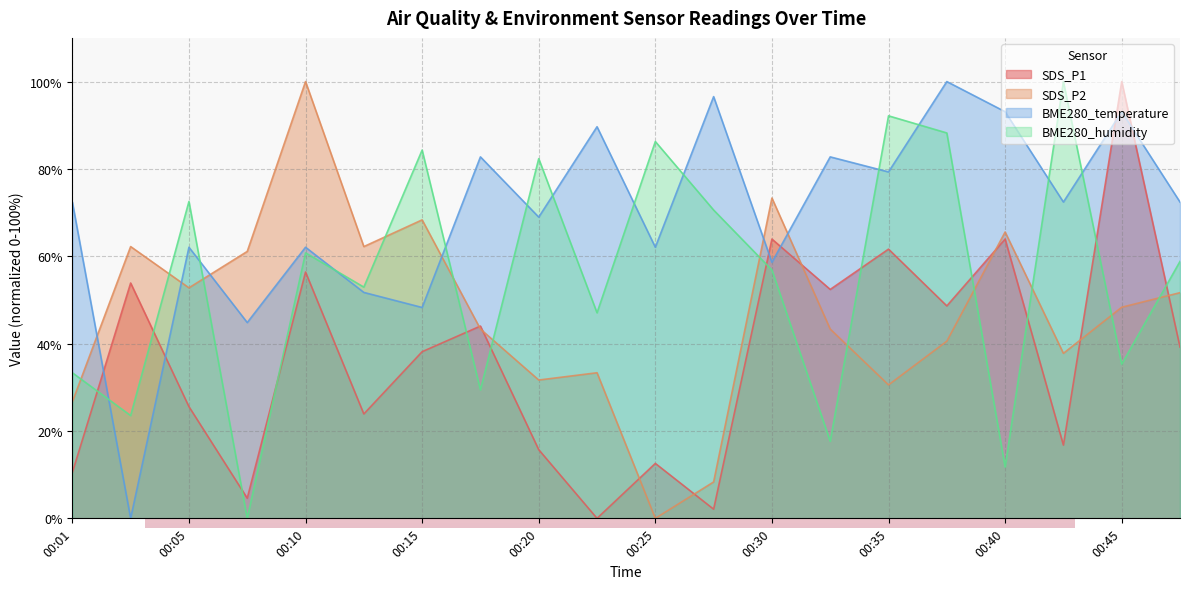

In SDS_P1, how many points are lower than both neighbors (excluding endpoints)?

7